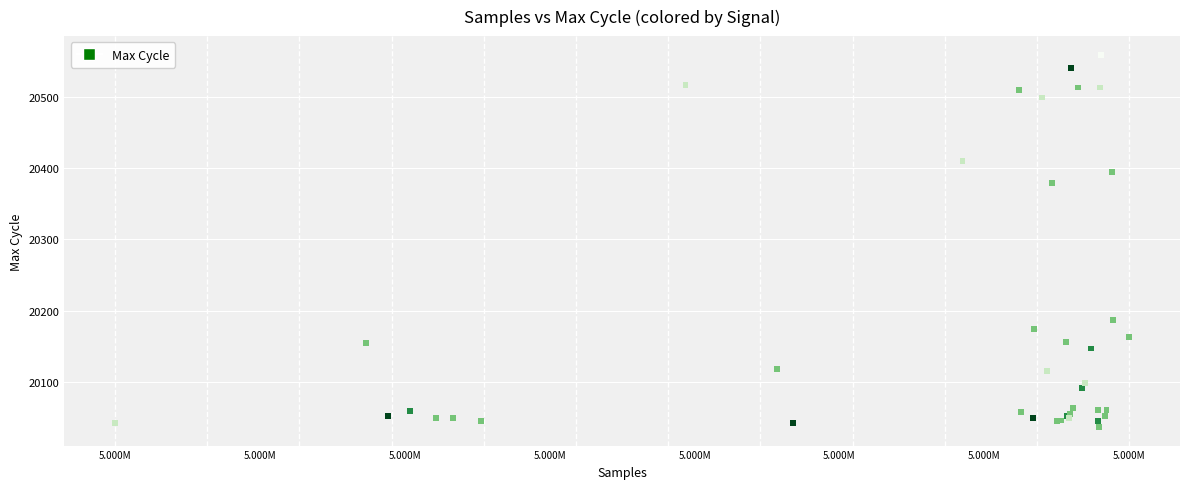

What Y value in the scatter plot is closest to 20298?

20379